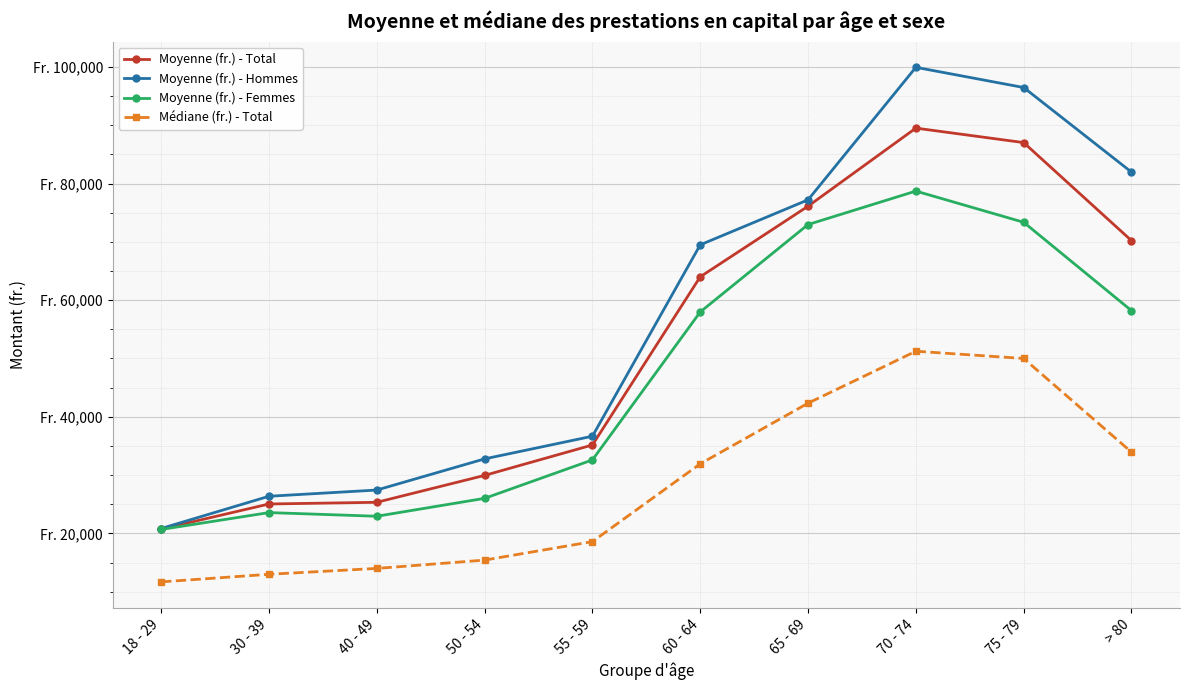

What is the maximum value for Moyenne (fr.) - Hommes?

99927.4